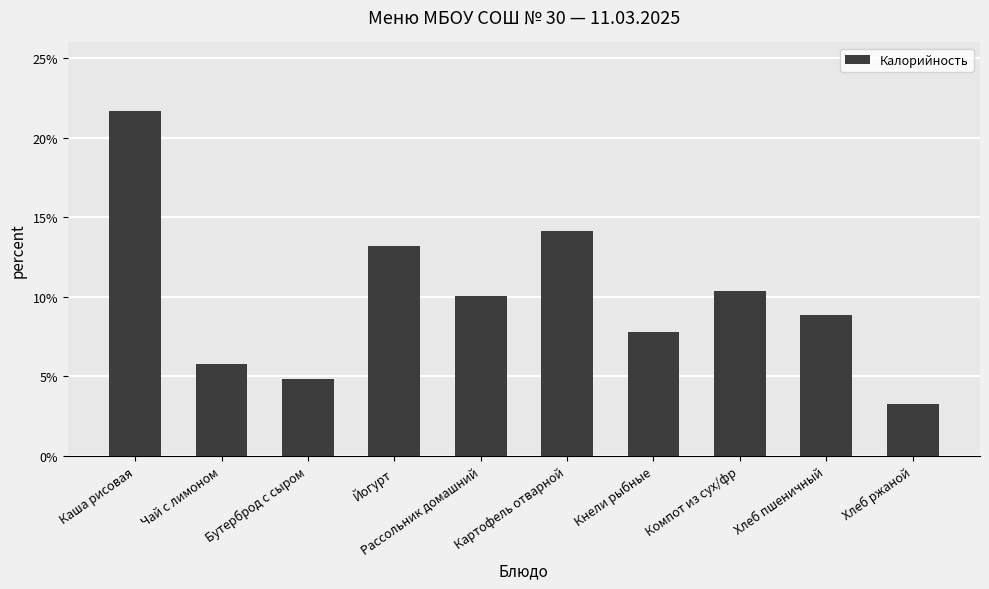

What is the value of the 1st bar from the left?

21.7